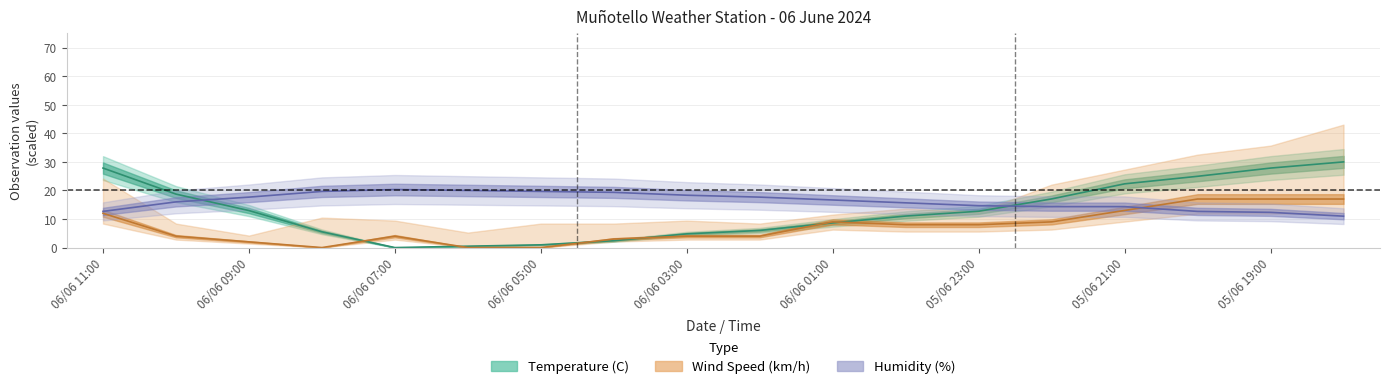

The Humidity (%) series shows 14.7 at 05/06 23:00. True or false?

True